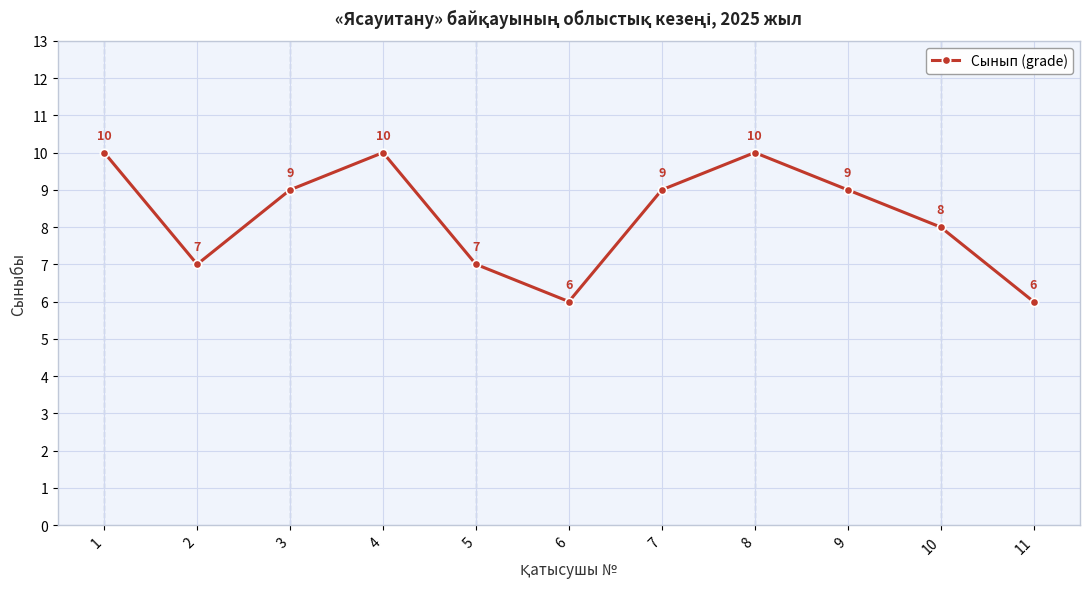

What is the value of the 11th point from the left?

6